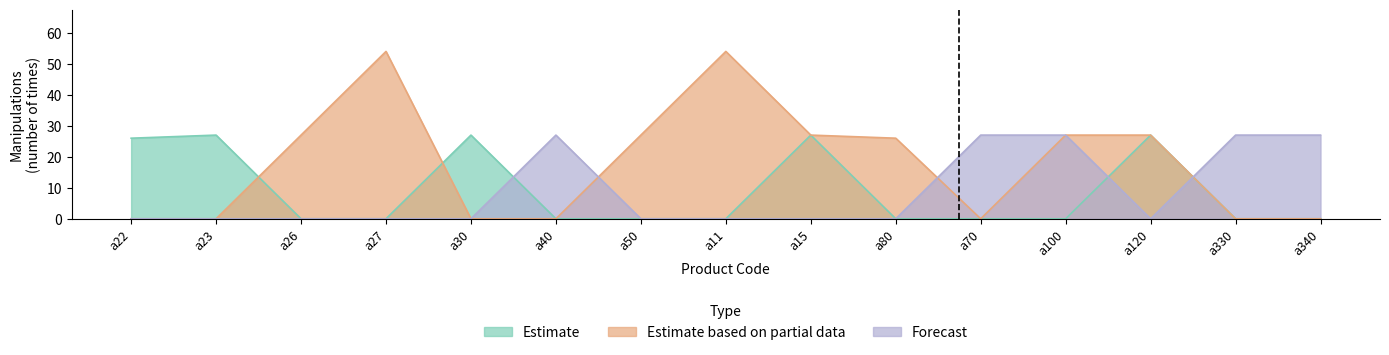

In Estimate, how many points are higher than both neighbors (excluding endpoints)?

4